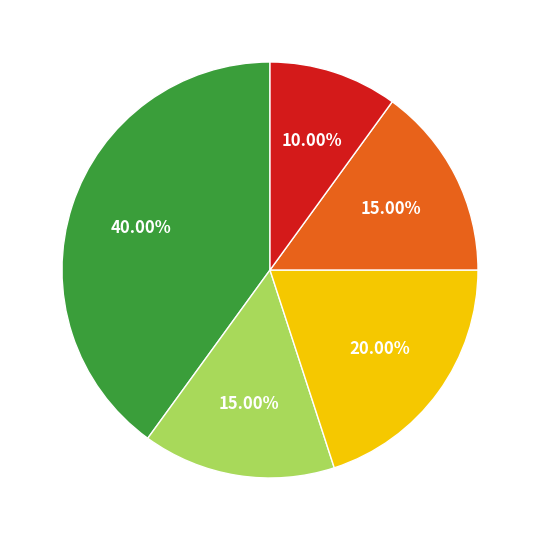

Is there a majority slice in this chart?

No